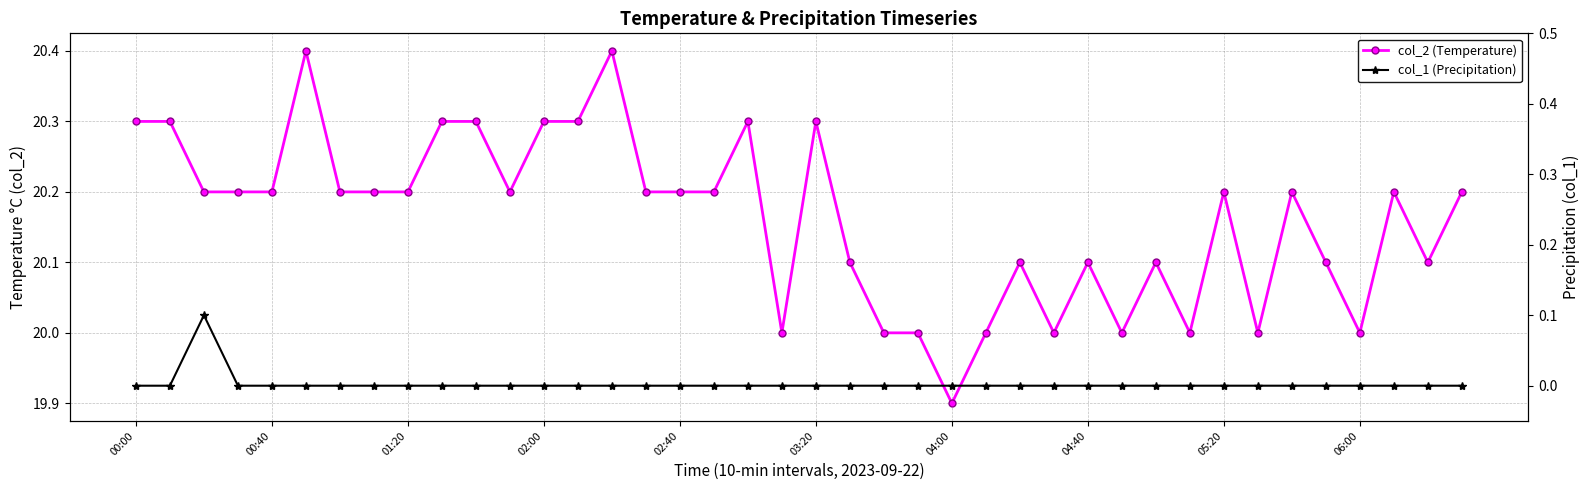

True or false: col_2 (Temperature) and col_1 (Precipitation) cross at least once.

False